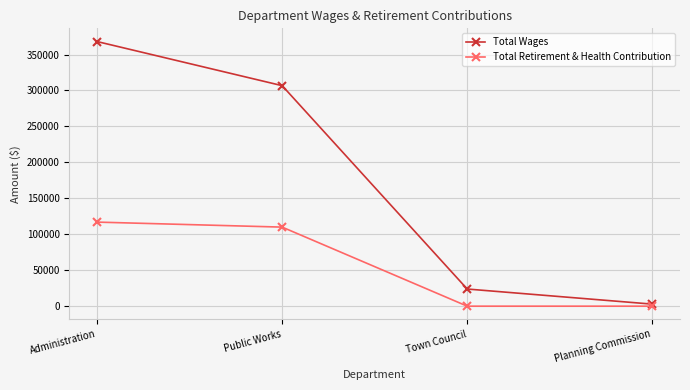

How many lines are shown in the chart?

2